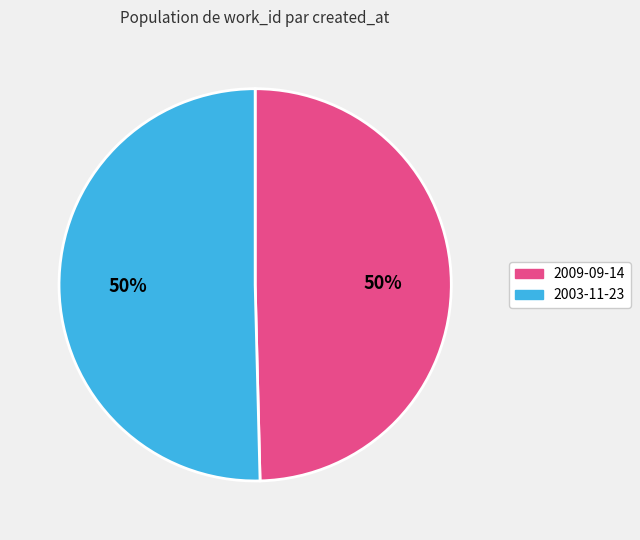

To the nearest percent, what is the average slice percentage?

50%